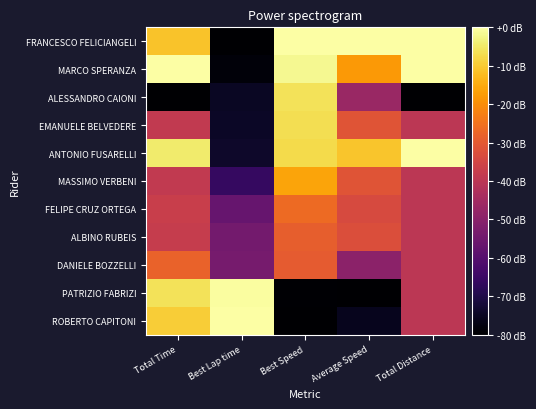

Reading left to right, list all the values displayed in this chart.

FRANCESCO FELICIANGELI: Total Time=-11.1	Best Lap time=-80.0	Best Speed=0.0	Average Speed=0.0	Total Distance=0.0
MARCO SPERANZA: Total Time=0.0	Best Lap time=-78.5	Best Speed=-1.7	Average Speed=-18.0	Total Distance=0.0
ALESSANDRO CAIONI: Total Time=-80.0	Best Lap time=-74.8	Best Speed=-6.1	Average Speed=-46.7	Total Distance=-80.0
EMANUELE BELVEDERE: Total Time=-38.5	Best Lap time=-74.4	Best Speed=-6.6	Average Speed=-31.1	Total Distance=-40.0
ANTONIO FUSARELLI: Total Time=-4.7	Best Lap time=-73.8	Best Speed=-7.2	Average Speed=-10.7	Total Distance=0.0
MASSIMO VERBENI: Total Time=-38.6	Best Lap time=-66.1	Best Speed=-16.0	Average Speed=-30.9	Total Distance=-40.0
FELIPE CRUZ ORTEGA: Total Time=-37.1	Best Lap time=-56.6	Best Speed=-26.3	Average Speed=-33.6	Total Distance=-40.0
ALBINO RUBEIS: Total Time=-37.7	Best Lap time=-54.2	Best Speed=-28.9	Average Speed=-32.6	Total Distance=-40.0
DANIELE BOZZELLI: Total Time=-27.8	Best Lap time=-53.6	Best Speed=-29.5	Average Speed=-49.4	Total Distance=-40.0
PATRIZIO FABRIZI: Total Time=-6.0	Best Lap time=-0.6	Best Speed=-79.5	Average Speed=-80.0	Total Distance=-40.0
ROBERTO CAPITONI: Total Time=-9.5	Best Lap time=0.0	Best Speed=-80.0	Average Speed=-75.7	Total Distance=-40.0